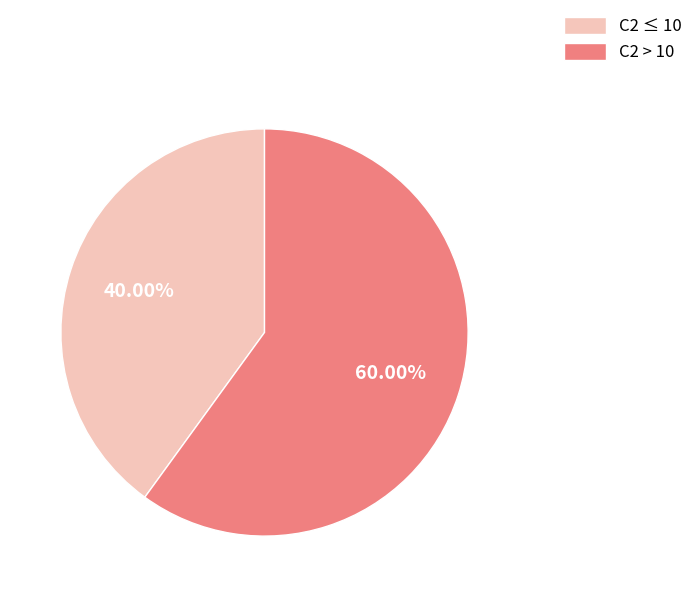

To the nearest percent, what is the average slice percentage?

50%